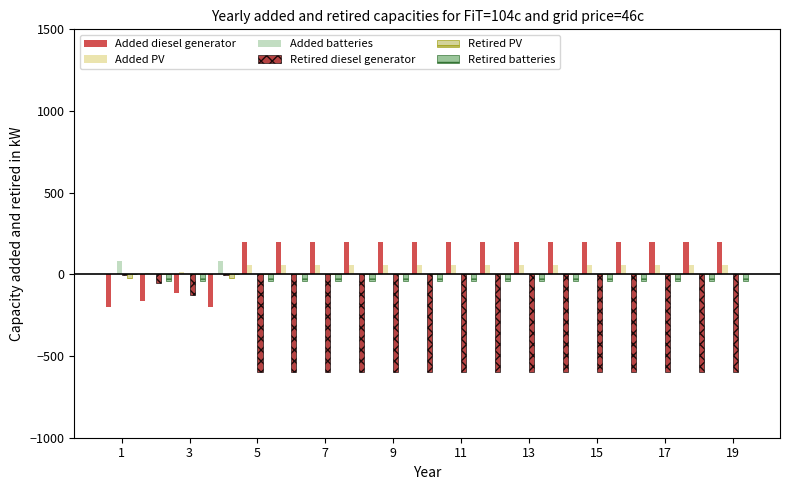

Which series has the largest total across all categories?

Added diesel generator